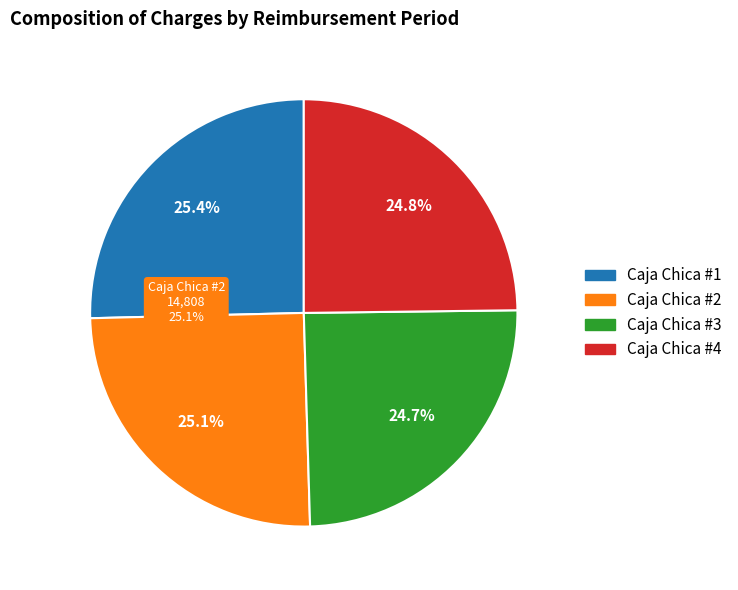

Which category has the smallest portion of the pie?

Caja Chica #3